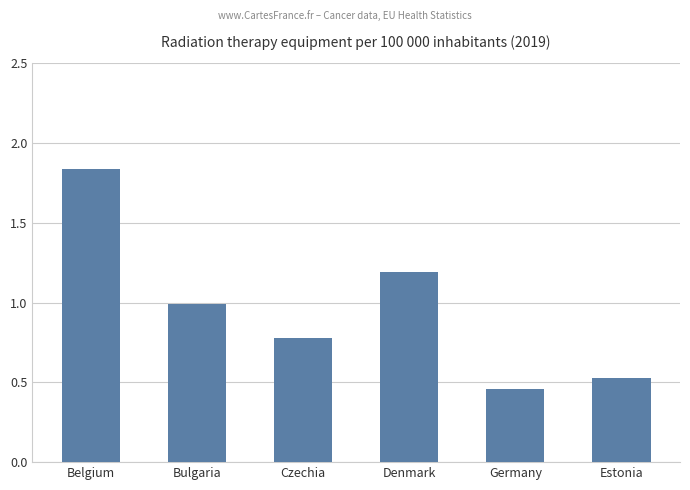

What is the change in value from Belgium to Czechia?

-1.1